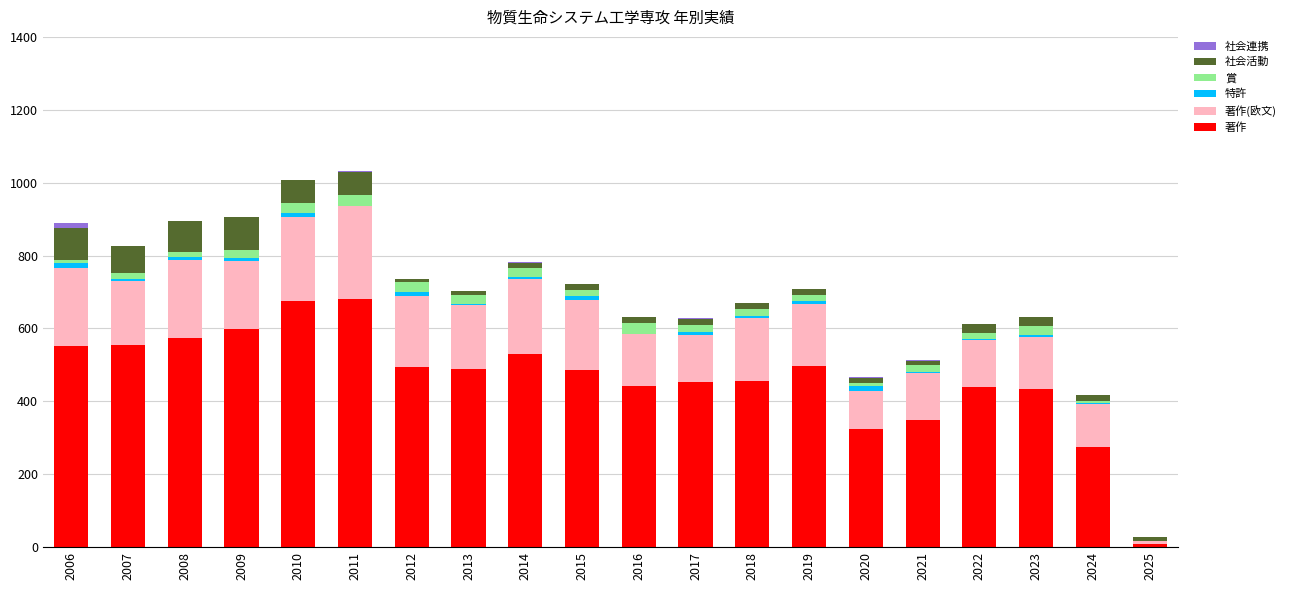

What are all the series names shown in the legend?

社会連携, 社会活動, 賞, 特許, 著作(欧文), 著作